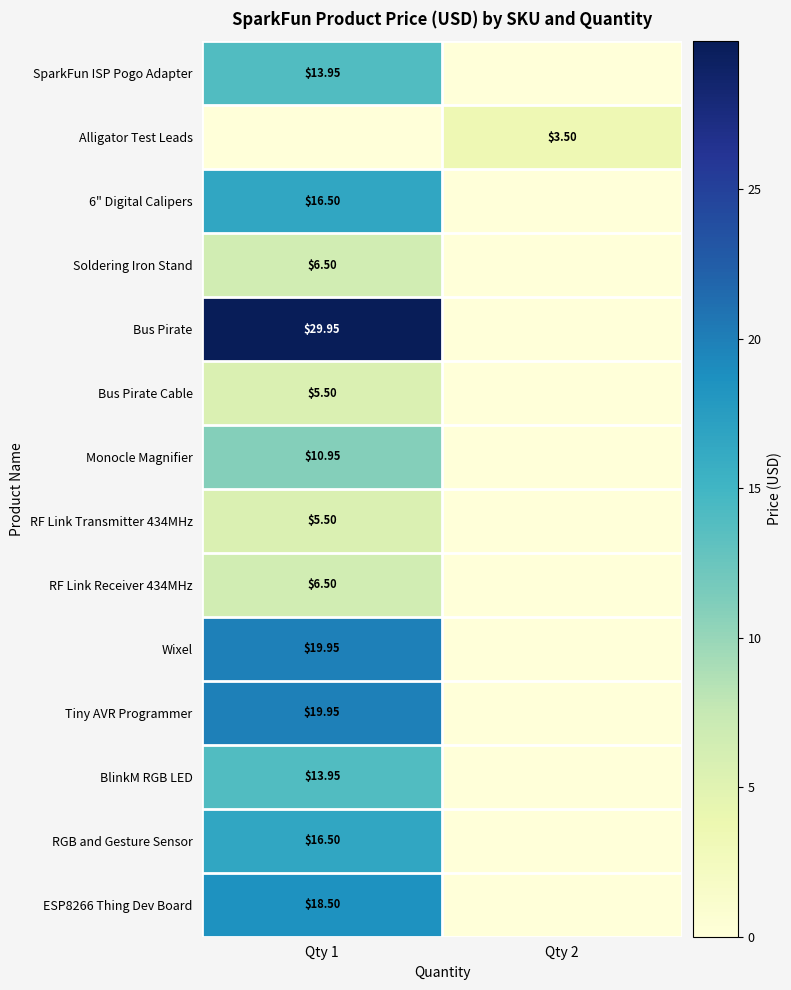

Rank the series at Qty 1 from lowest to highest value.

Alligator Test Leads, Bus Pirate Cable, RF Link Transmitter 434MHz, Soldering Iron Stand, RF Link Receiver 434MHz, Monocle Magnifier, SparkFun ISP Pogo Adapter, BlinkM RGB LED, 6" Digital Calipers, RGB and Gesture Sensor, ESP8266 Thing Dev Board, Wixel, Tiny AVR Programmer, Bus Pirate